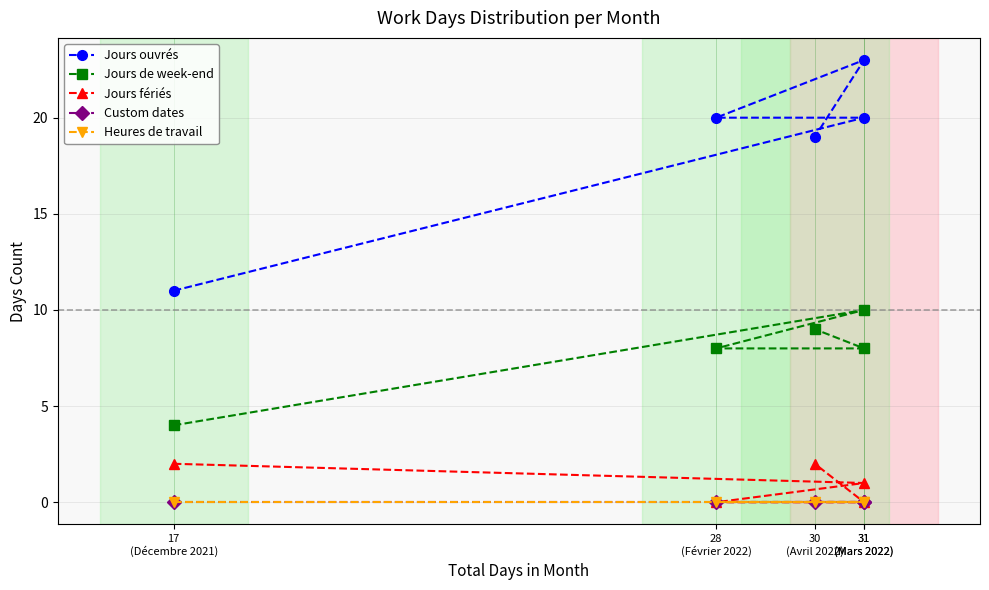

Reading left to right, what are all the values shown in this chart?

Jours ouvrés: 17
(Décembre 2021)=11	31
(Mars 2022)=20	28
(Février 2022)=20	31
(Mars 2022)=23	30
(Avril 2022)=19
Jours de week-end: 17
(Décembre 2021)=4	31
(Mars 2022)=10	28
(Février 2022)=8	31
(Mars 2022)=8	30
(Avril 2022)=9
Jours fériés: 17
(Décembre 2021)=2	31
(Mars 2022)=1	28
(Février 2022)=0	31
(Mars 2022)=0	30
(Avril 2022)=2
Custom dates: 17
(Décembre 2021)=0	31
(Mars 2022)=0	28
(Février 2022)=0	31
(Mars 2022)=0	30
(Avril 2022)=0
Heures de travail: 17
(Décembre 2021)=0	31
(Mars 2022)=0	28
(Février 2022)=0	31
(Mars 2022)=0	30
(Avril 2022)=0